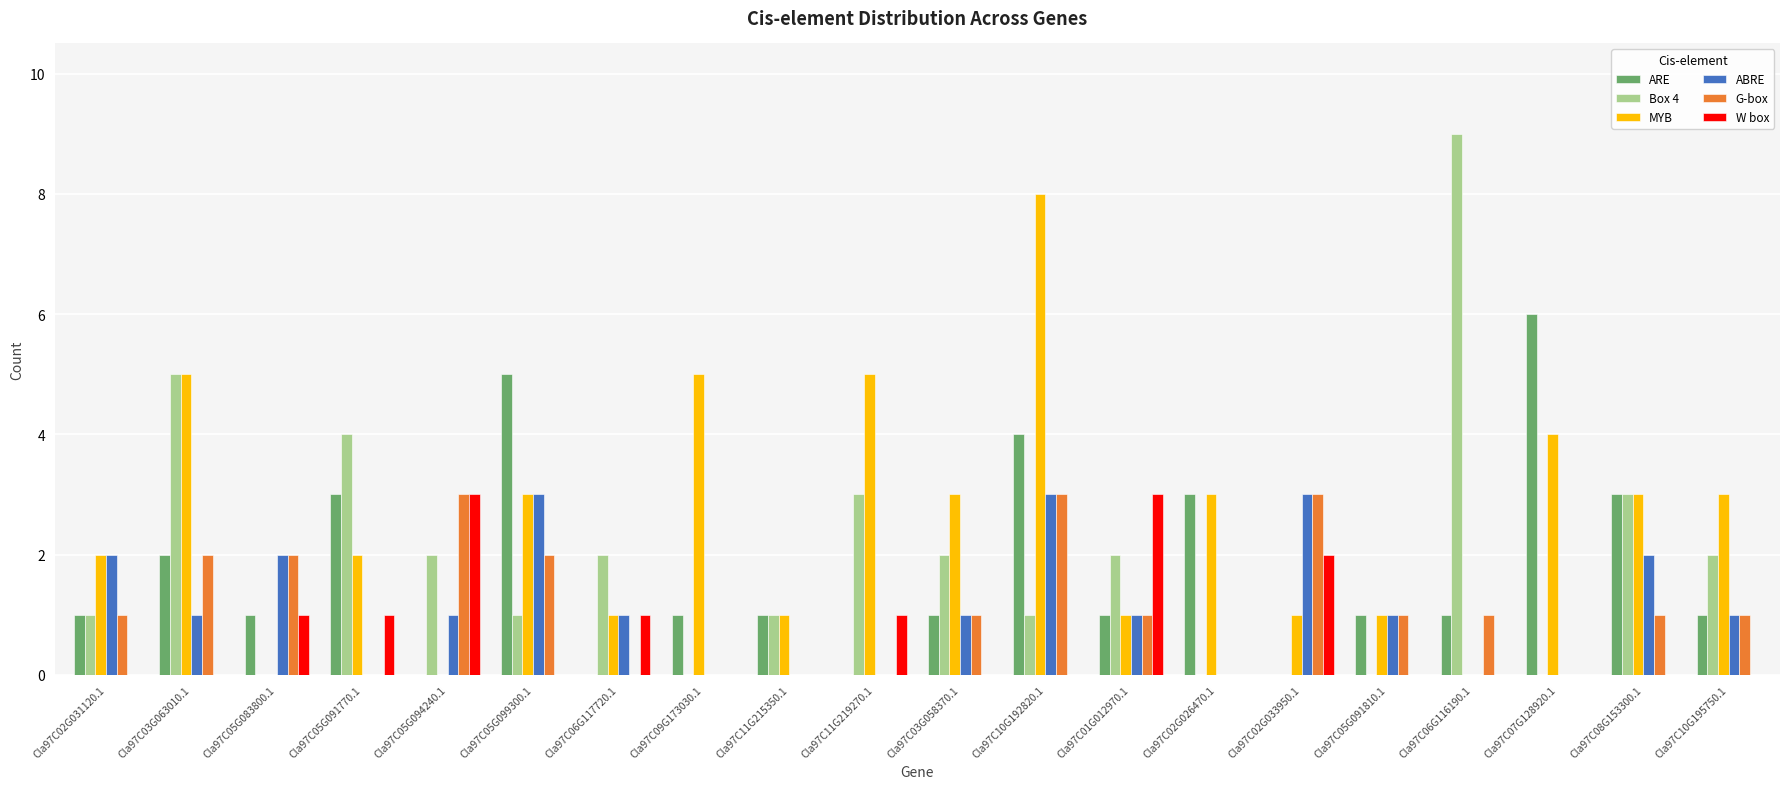

The G-box series shows 0 at Cla97C06G117720.1. True or false?

True